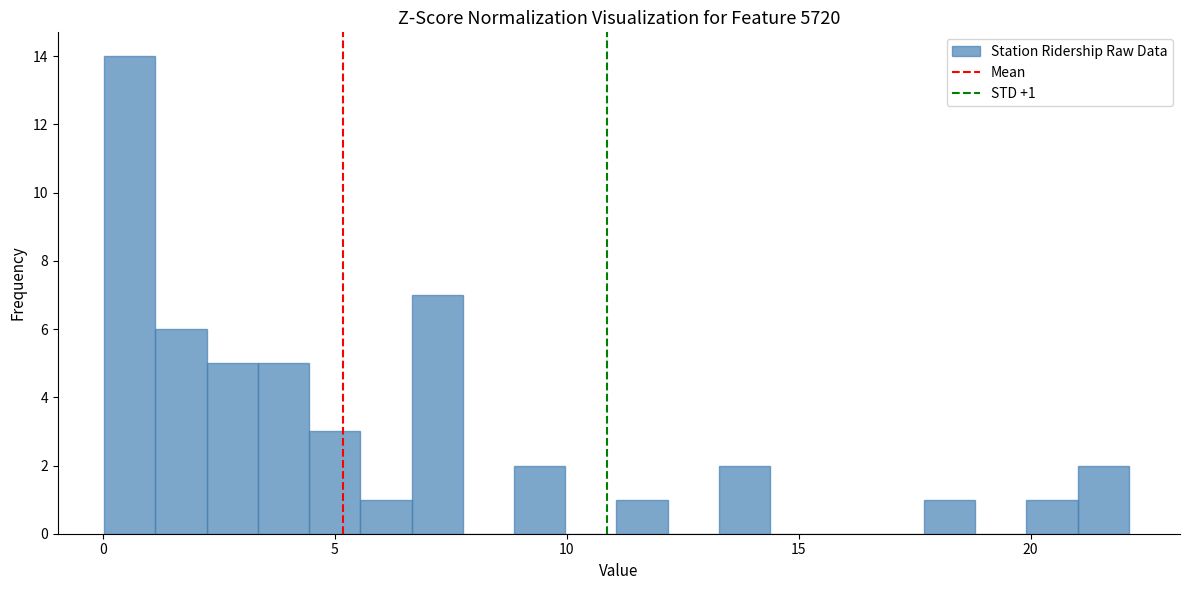

Around what value on the x-axis is the tallest bar? Give the approximate position of its centre, as read against the axis.

0.5